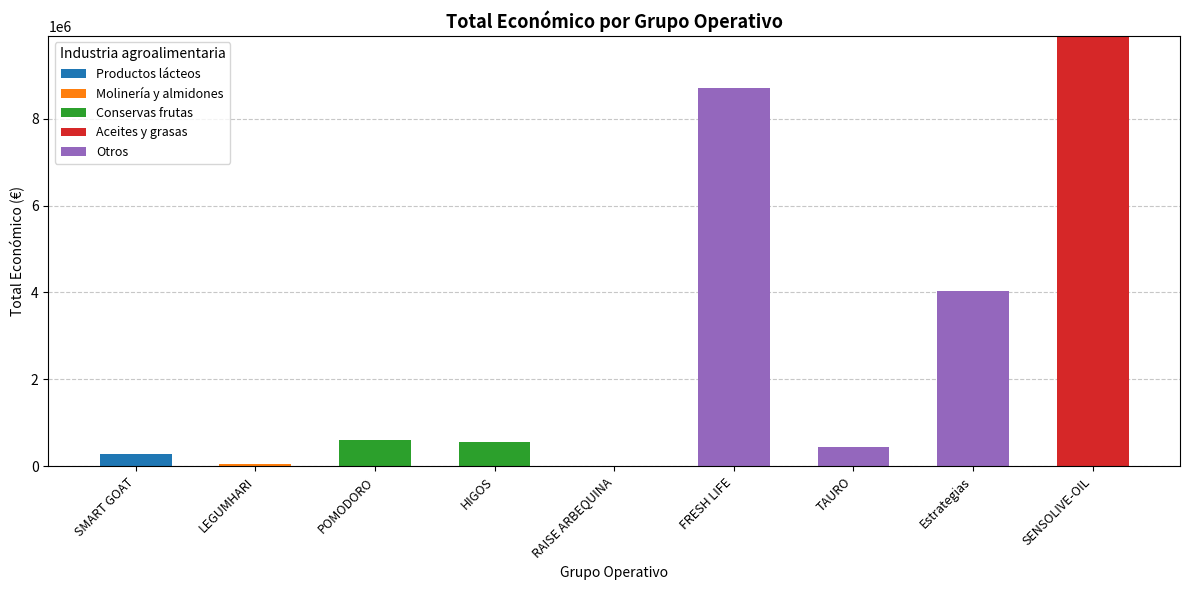

Is it true that Productos lácteos equals 0 at FRESH LIFE?

True